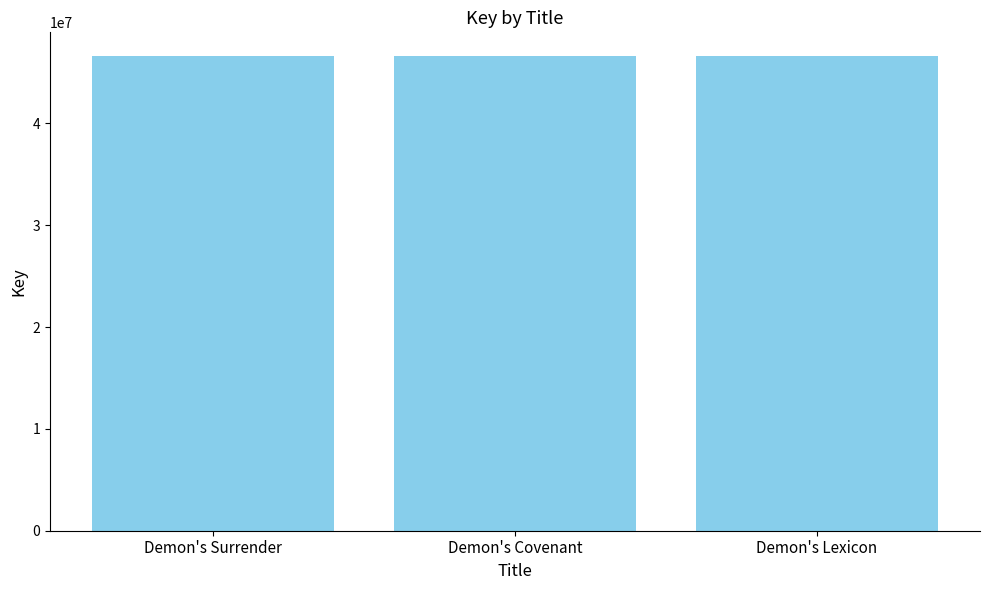

Does the chart contain any negative values?

No